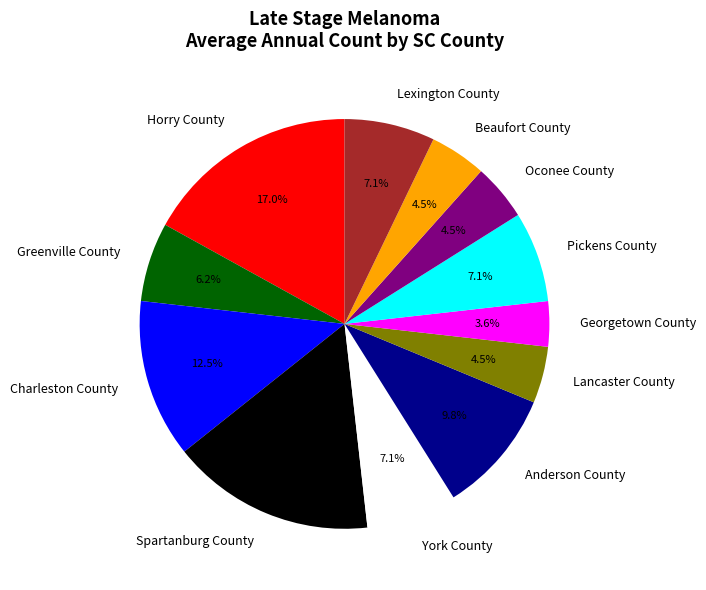

How much of the chart is everything except York County?

92.9%